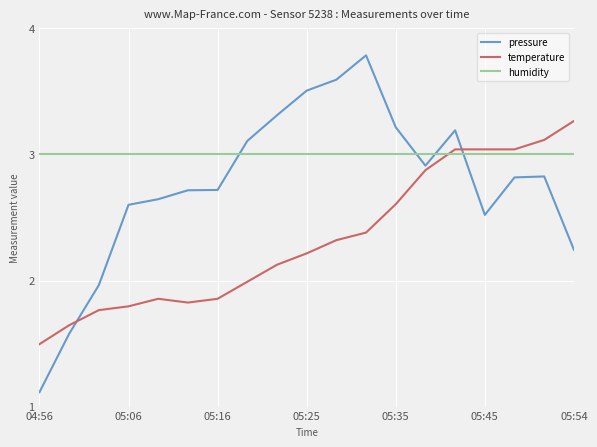

What is the maximum value shown in the chart?

3.8